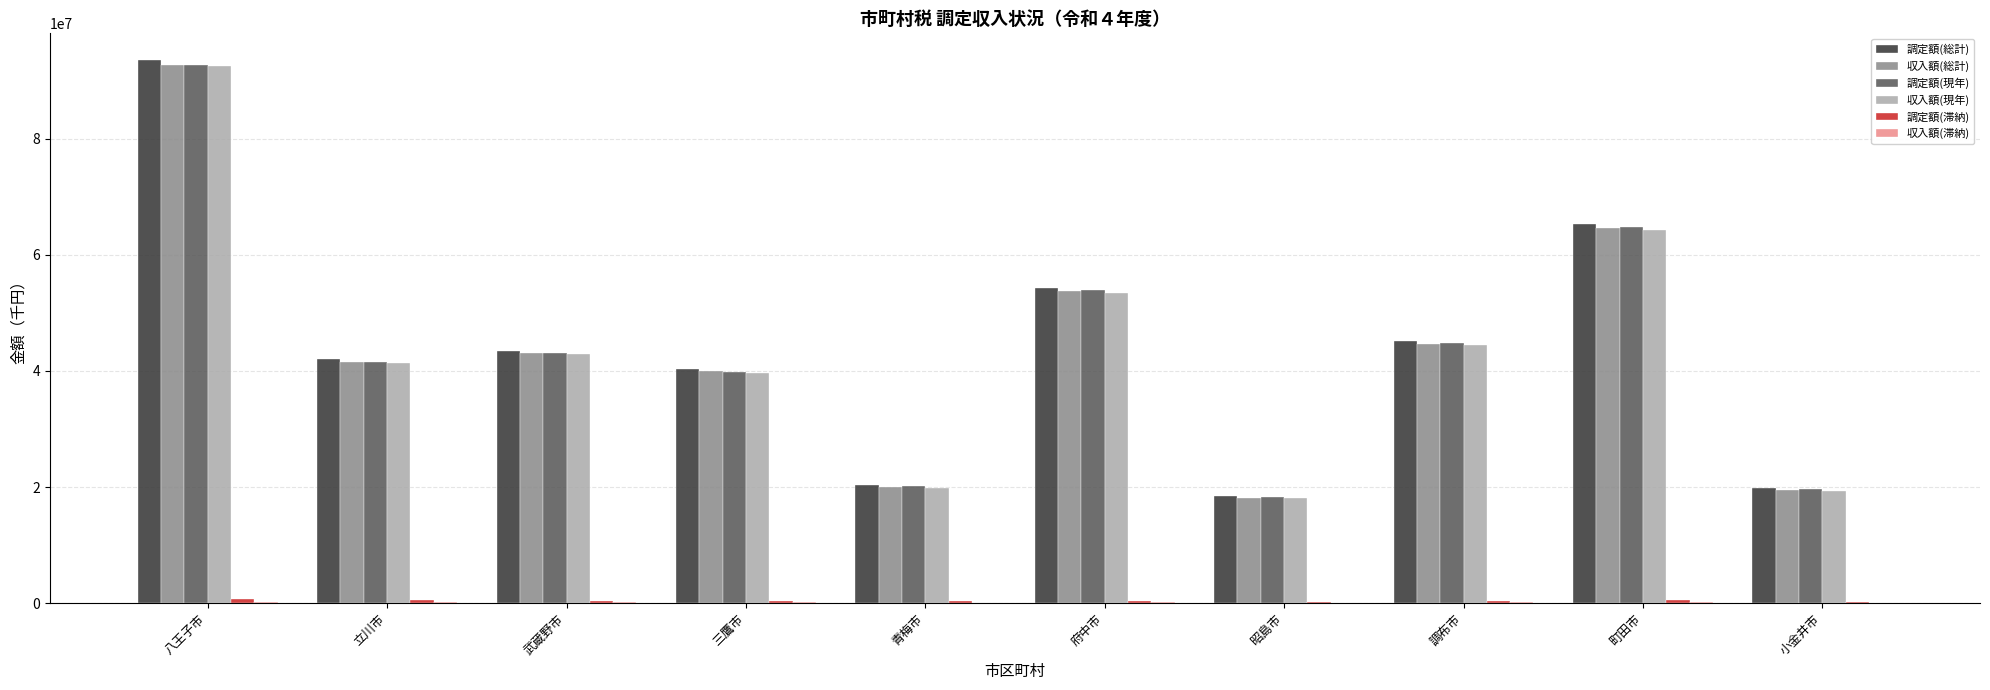

At which category is the sum across all series the highest?

八王子市